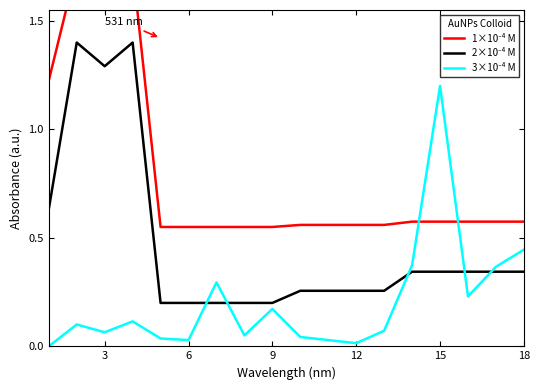

Where is the first local maximum for 1×10⁻⁴ M?

3